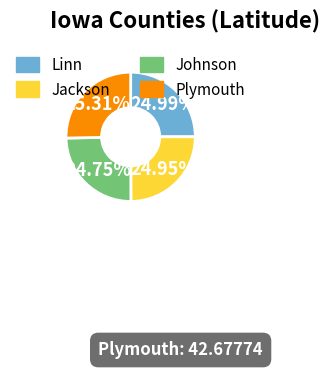

What is the ratio of the value at Linn to the value at Johnson?

1.0